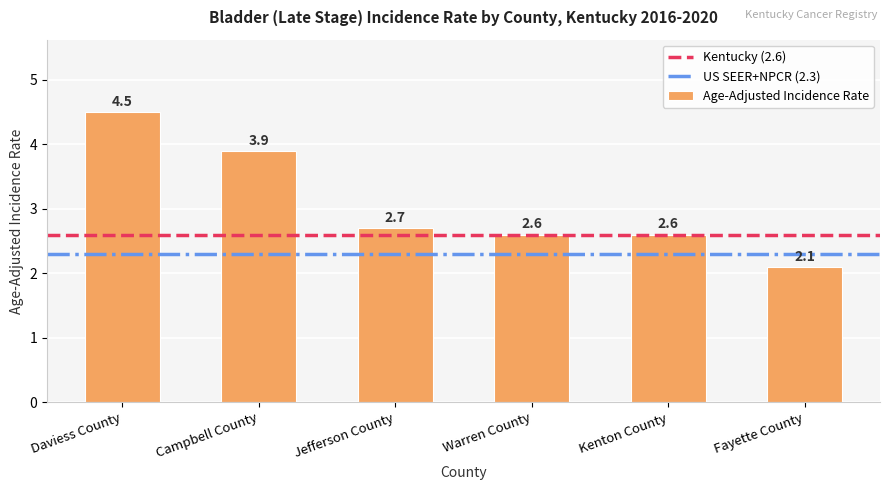

Reading right to left, what are all the values shown in this chart?

Fayette County=2.1	Kenton County=2.6	Warren County=2.6	Jefferson County=2.7	Campbell County=3.9	Daviess County=4.5